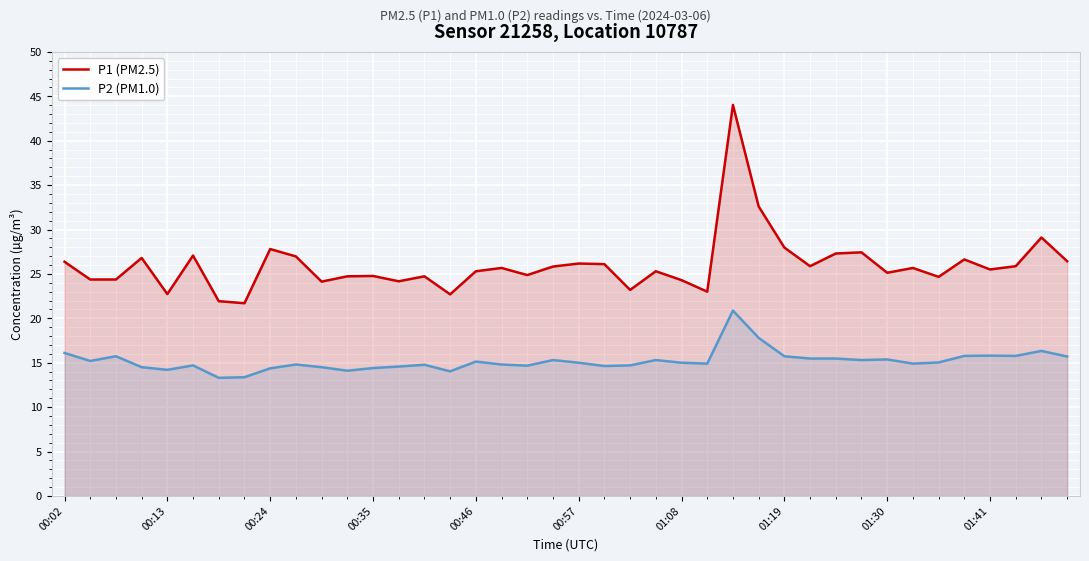

The value of P2 (PM1.0) at 01:08 is 15.0. True or false?

True